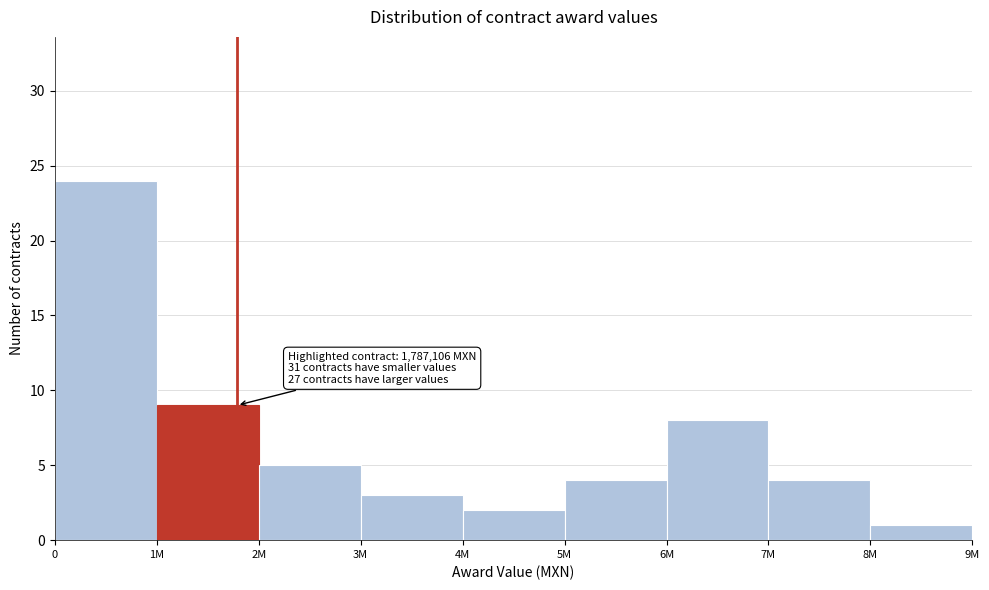

Reading left to right, what are all the values shown in this chart?

24	9	5	3	2	4	8	4	1